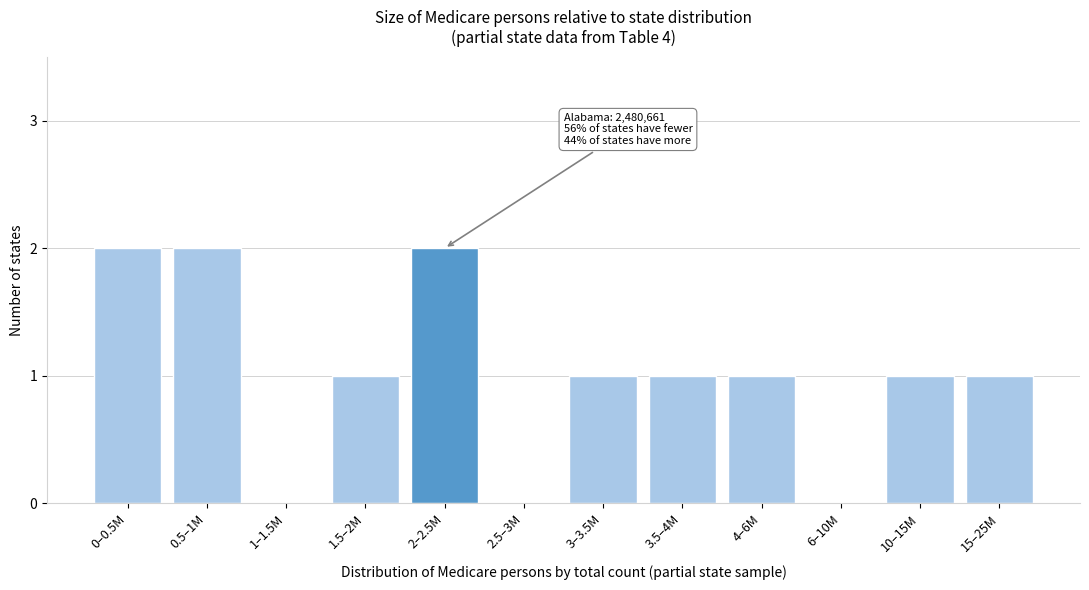

Reading right to left, transcribe all the data shown in this chart.

15–25M=1	10–15M=1	6–10M=0	4–6M=1	3.5–4M=1	3–3.5M=1	2.5–3M=0	2–2.5M=2	1.5–2M=1	1–1.5M=0	0.5–1M=2	0–0.5M=2